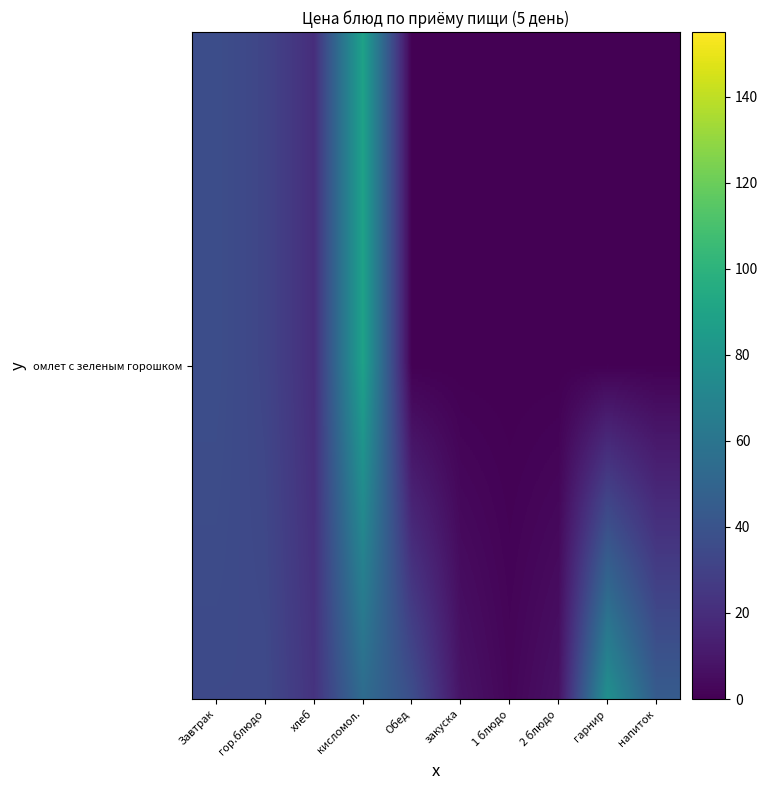

Between гарнир and хлеб, which is larger?

хлеб